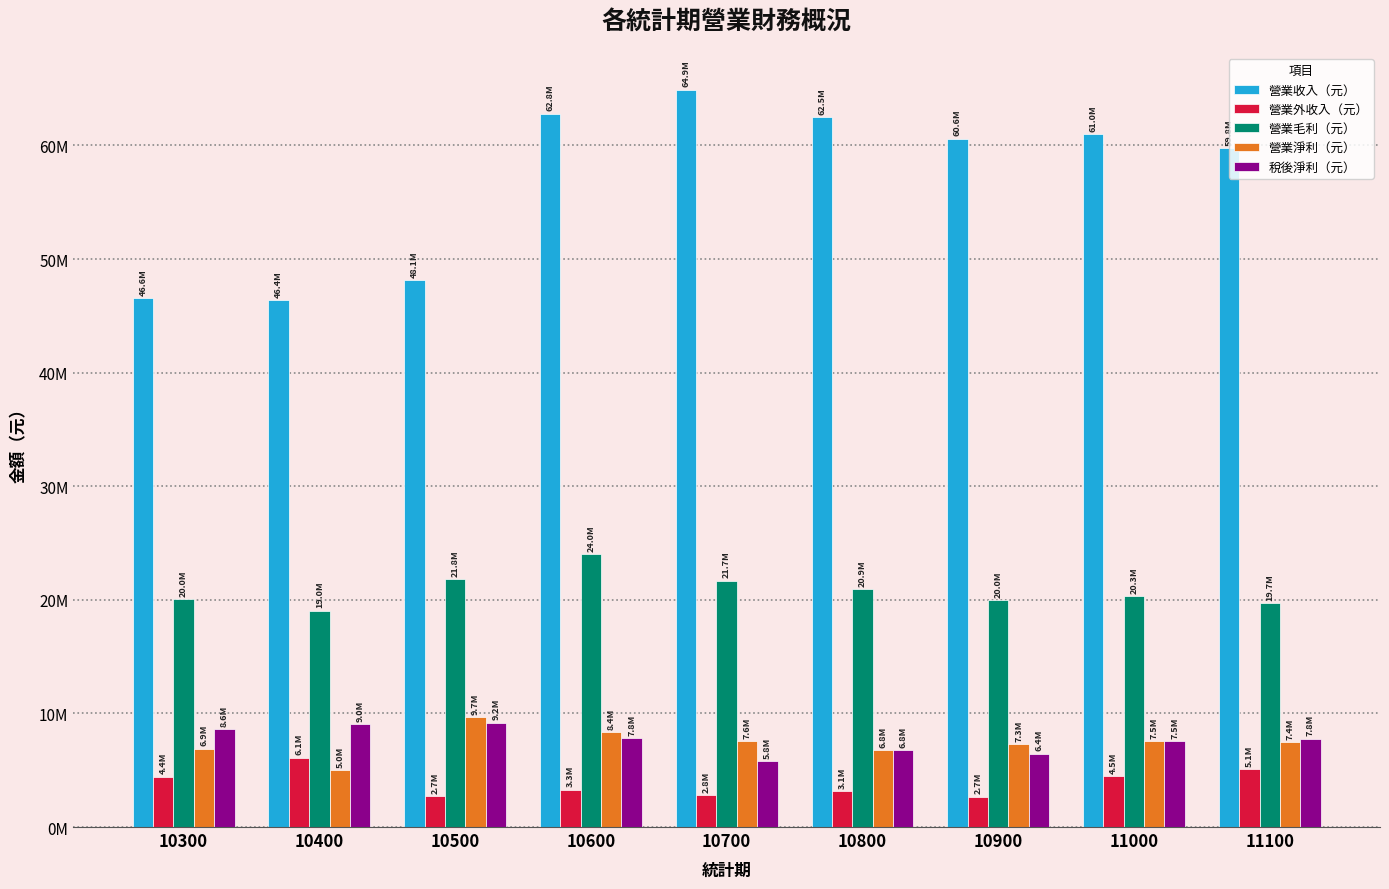

What are all the series names shown in the legend?

營業收入（元）, 營業外收入（元）, 營業毛利（元）, 營業淨利（元）, 稅後淨利（元）